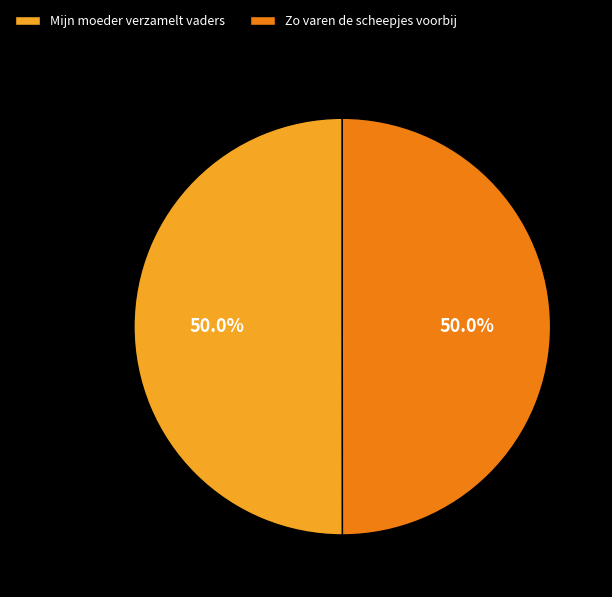

What percentage do Zo varen de scheepjes voorbij and Mijn moeder verzamelt vaders together represent?

100.0%